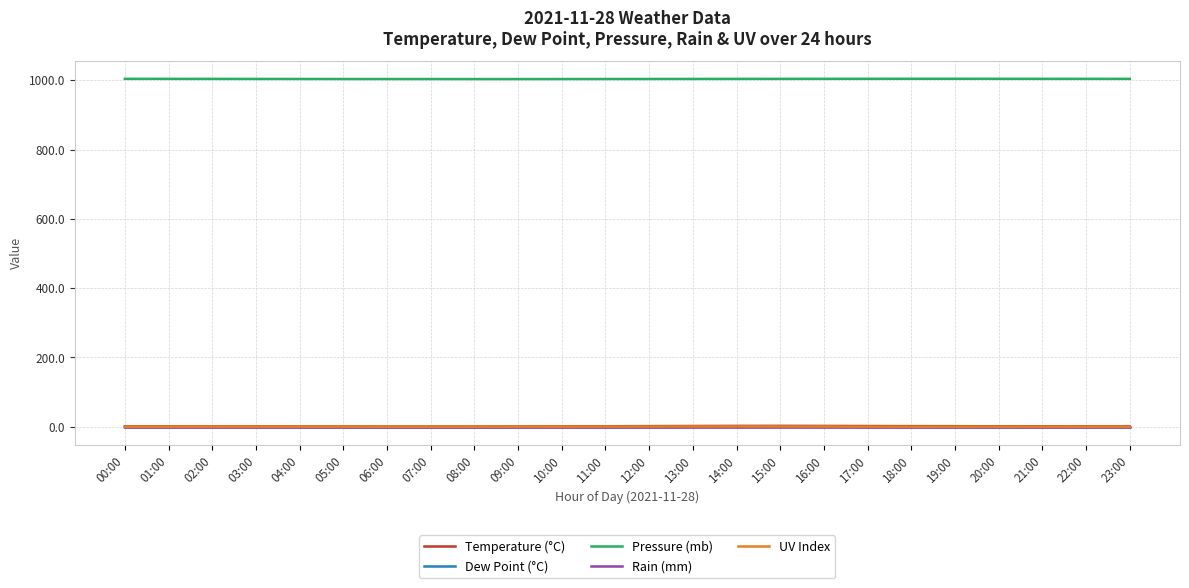

True or false: Dew Point (°C) and UV Index intersect in this chart.

False